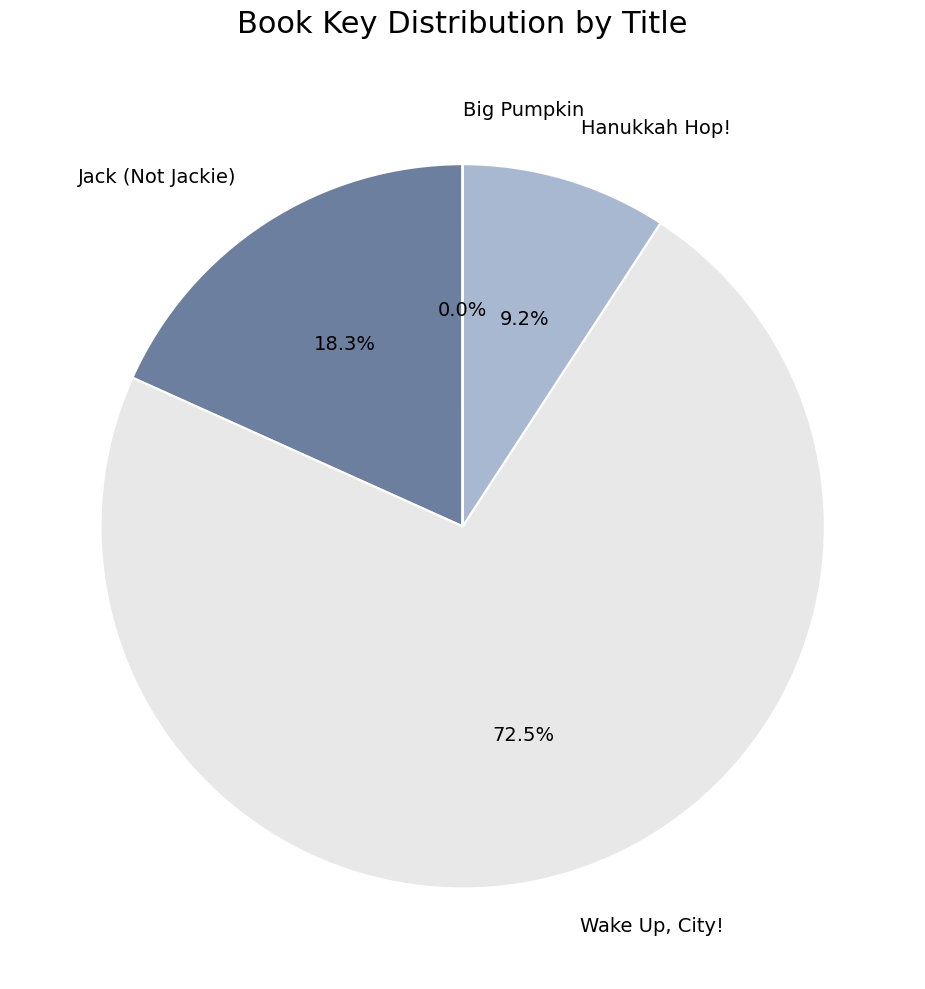

Approximately how many times larger is the value at Jack (Not Jackie) compared to Wake Up, City!?

0.3